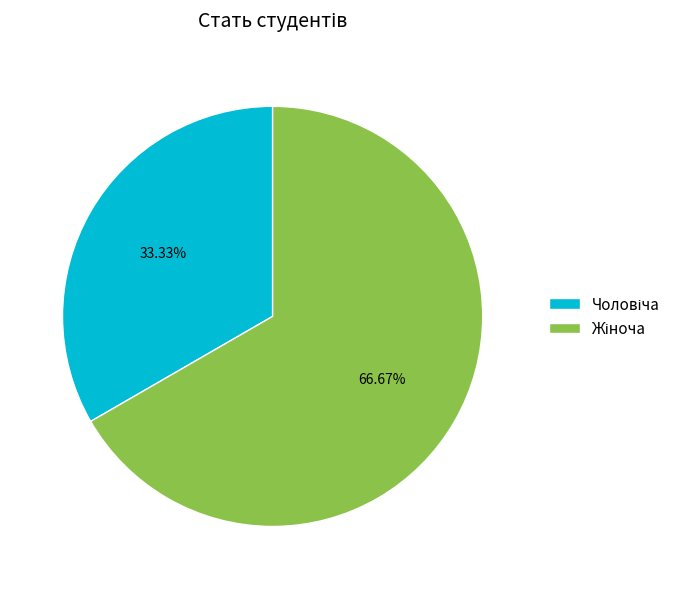

Is there a majority slice in this chart?

Yes